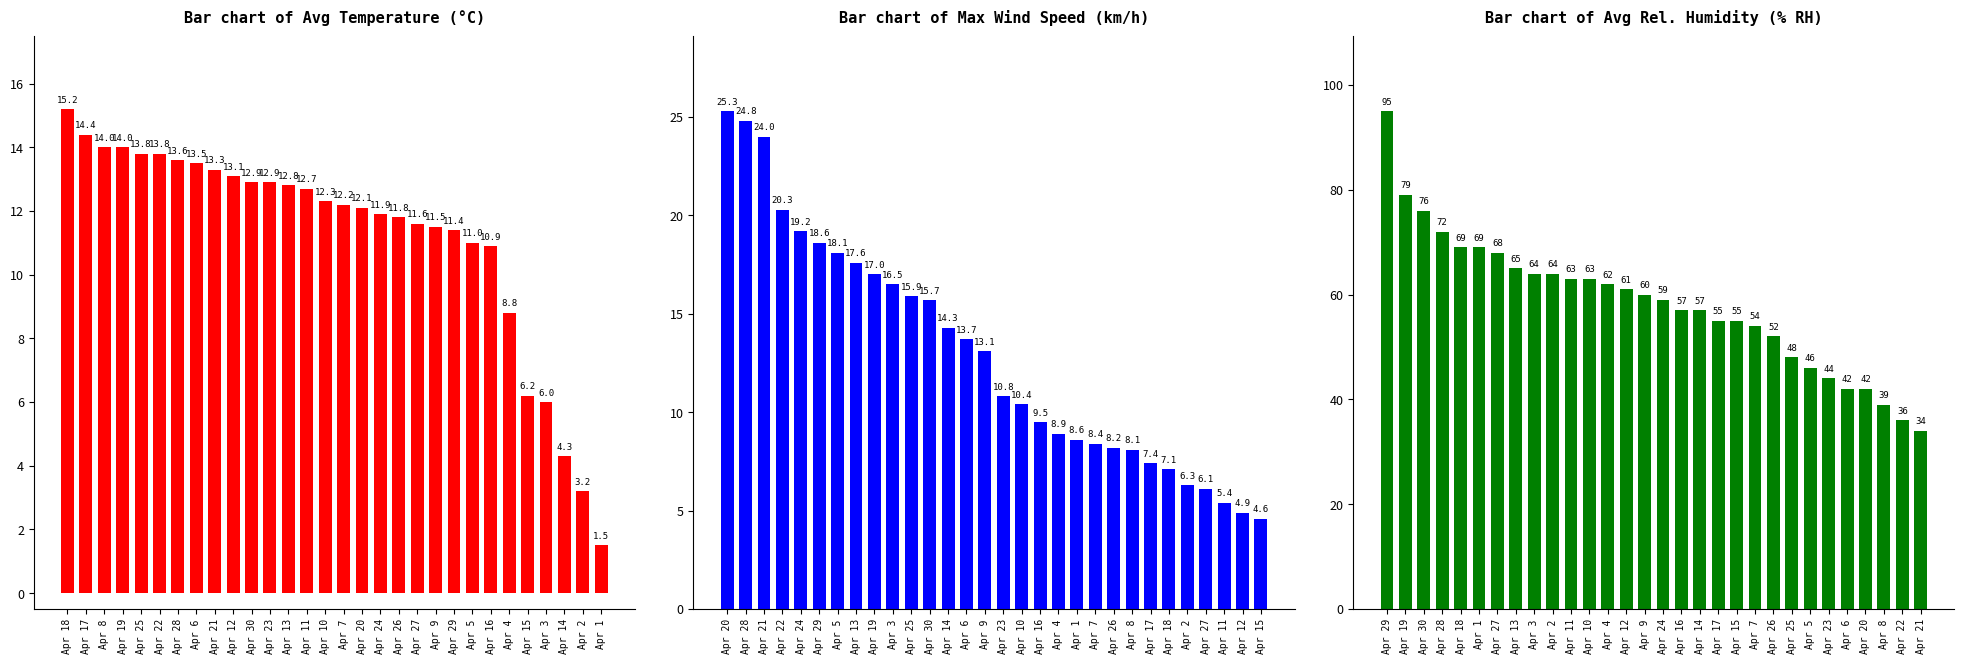

What is the minimum value for Bar chart of Avg Temperature (°C)?

1.5